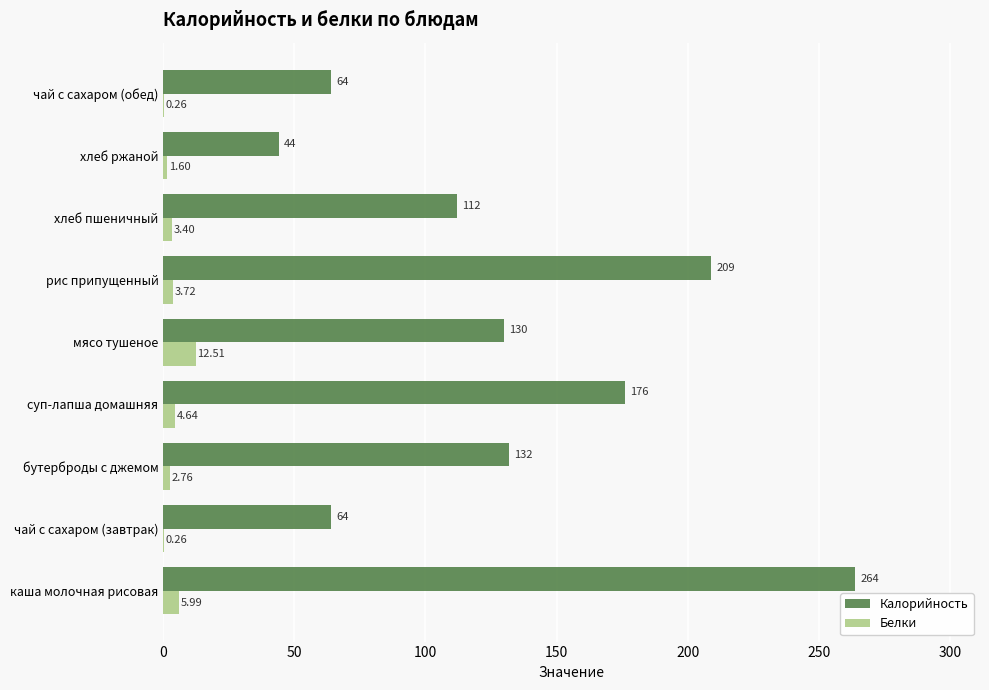

At which label is Калорийность closest to 154?

бутерброды с джемом